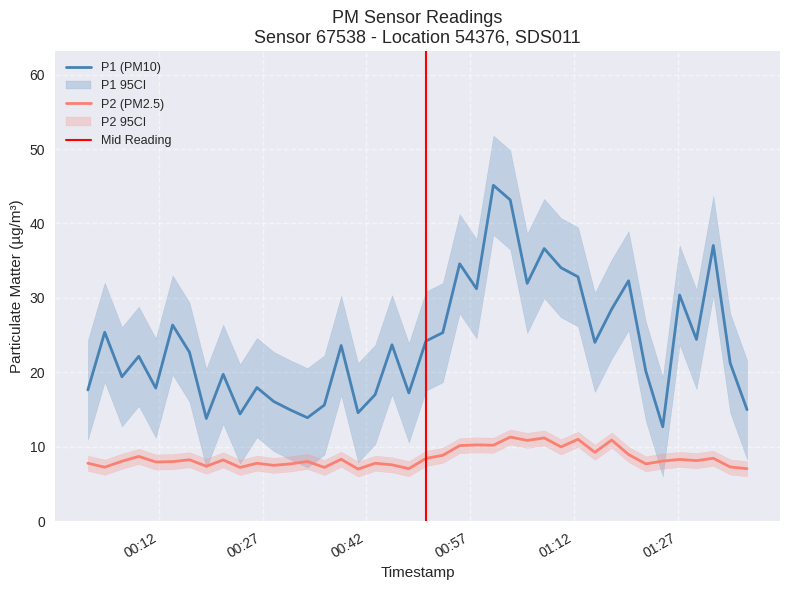

How many lines are shown in the chart?

2